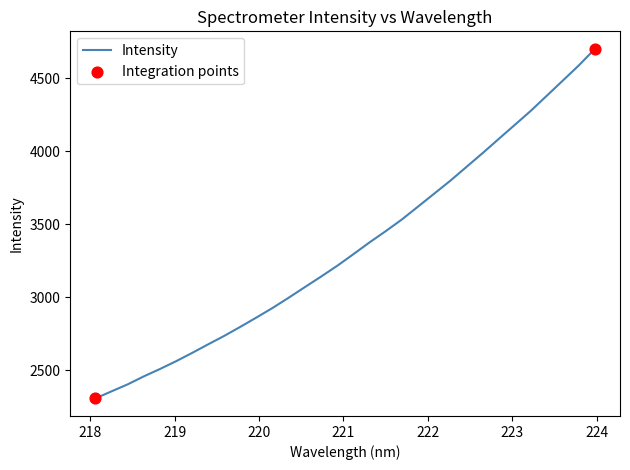

What is the maximum value shown in the chart?

4700.5